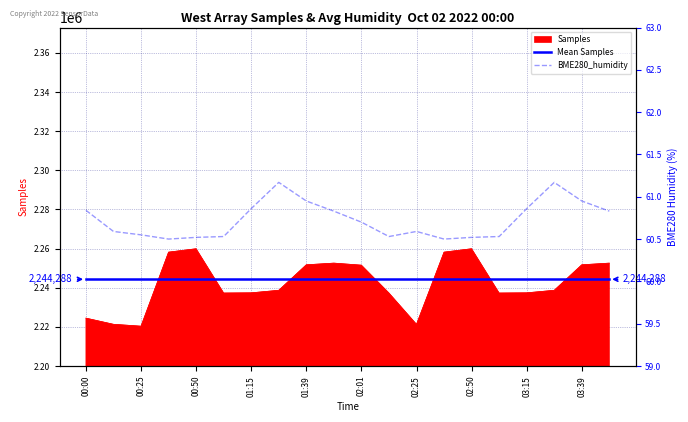

What is the sum of the Mean Samples values at 15 and 00:00?

4488576.0